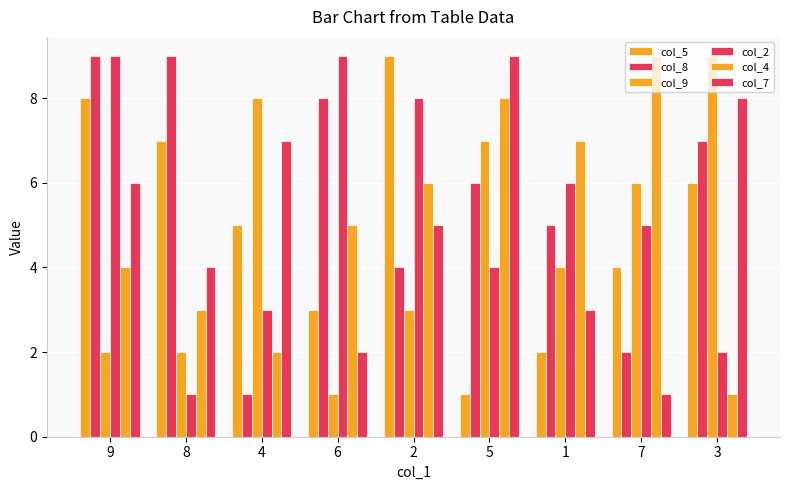

Count the number of categories in the chart.

9